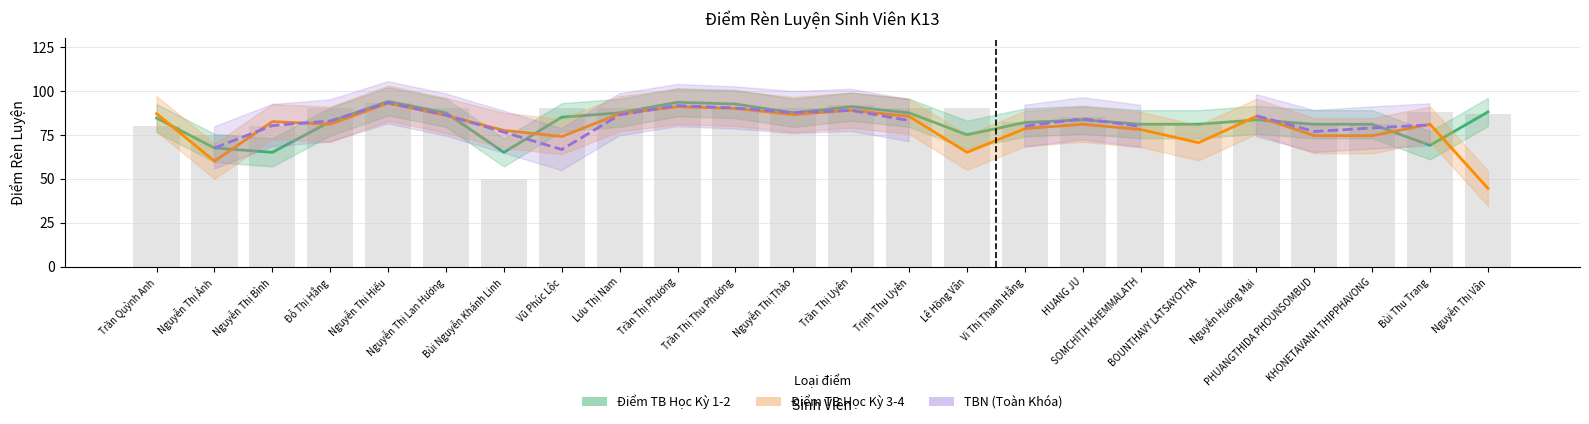

What position from the right is BOUNTHAVY LATSAYOTHA?

6